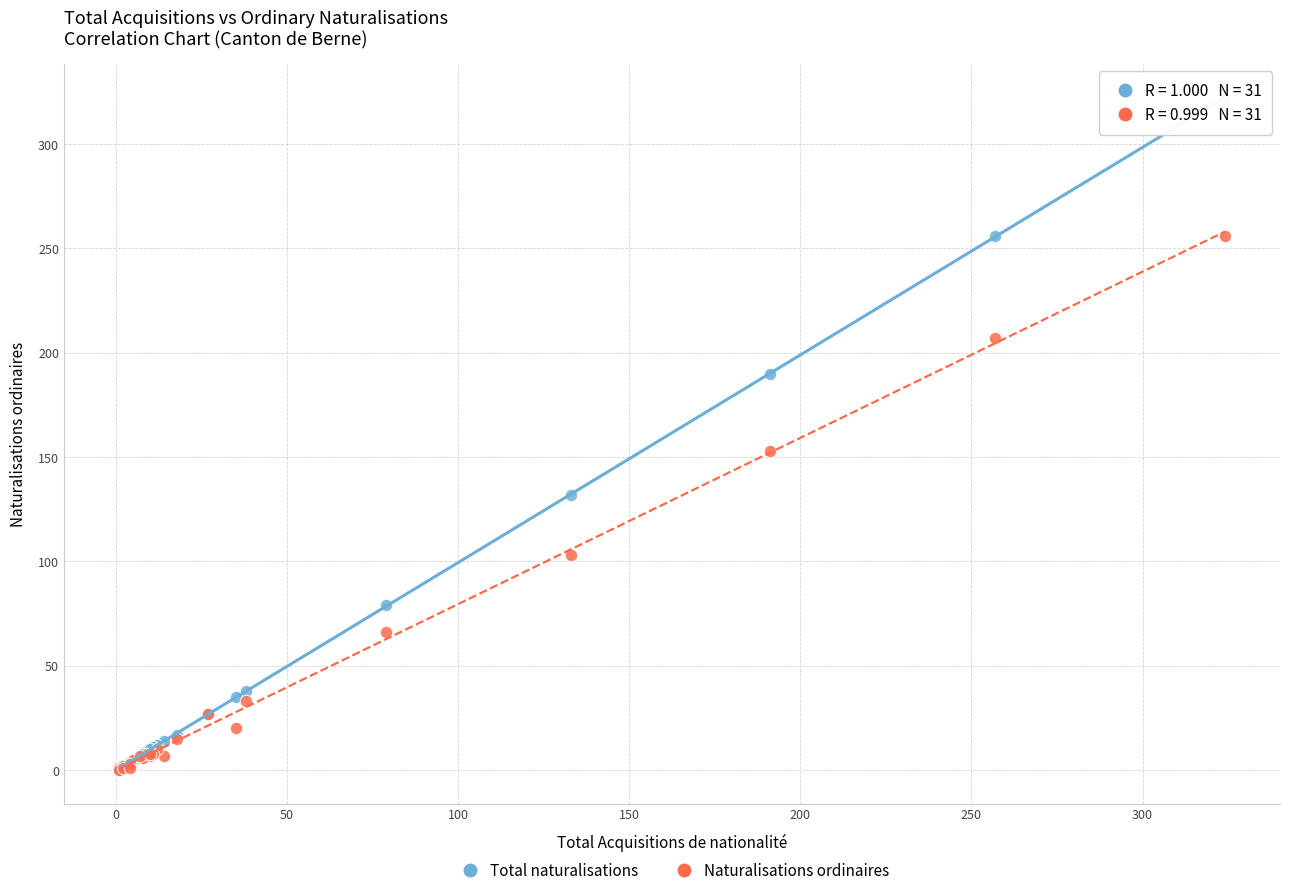

Across all series, what Y value is closest to 161?

153